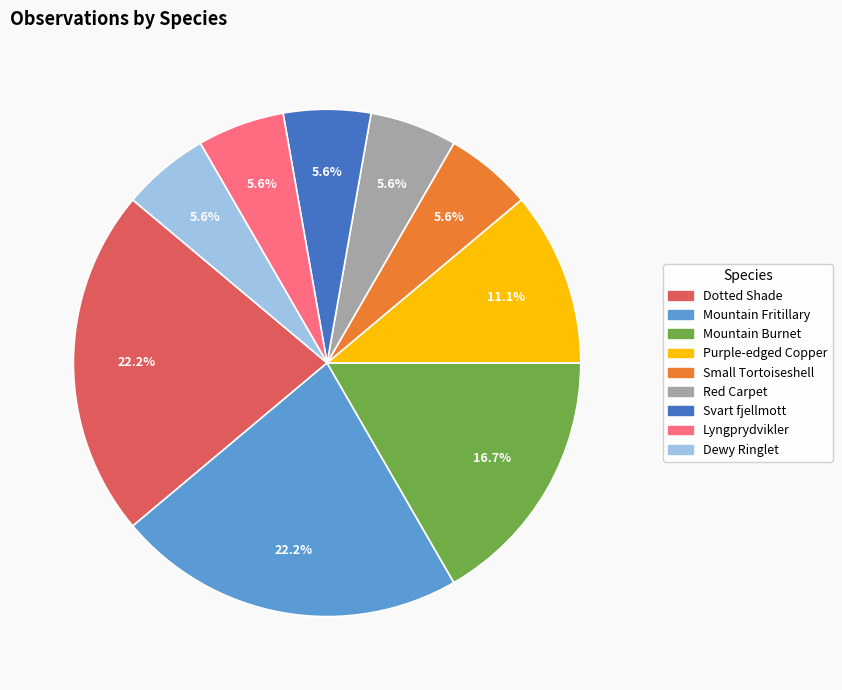

What percentage is the Mountain Burnet slice, to the nearest percent?

17%